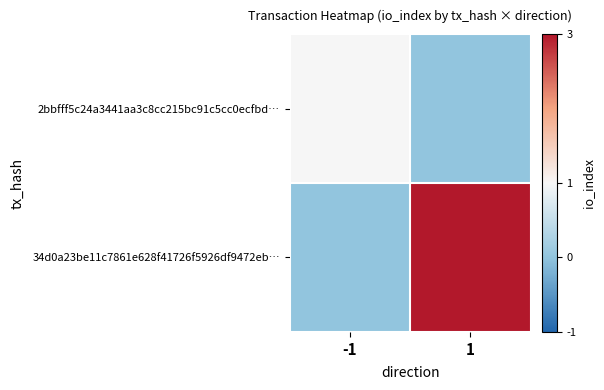

Reading left to right, list all the values displayed in this chart.

2bbfff5c24a3441aa3c8cc215bc91c5cc0ecfbd…: -1=1	1=0
34d0a23be11c7861e628f41726f5926df9472eb…: -1=0	1=3